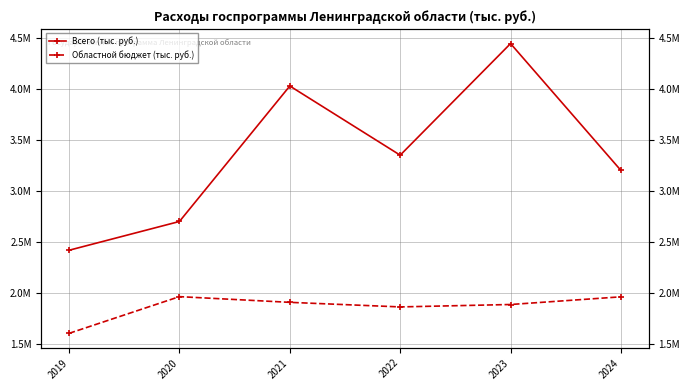

Which category has the lowest value in the Областной бюджет (тыс. руб.) series?

2019